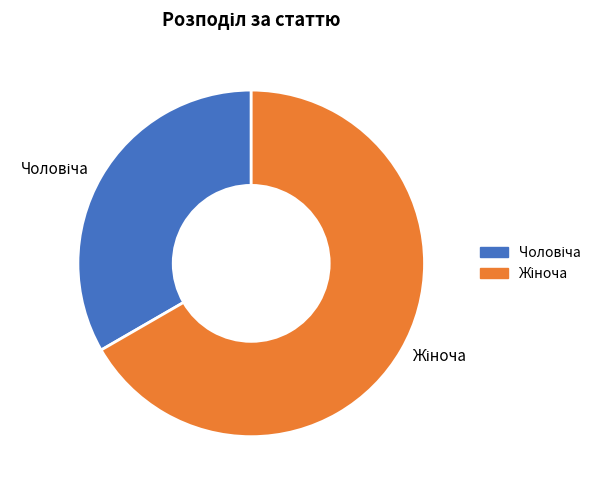

Does any single category account for the majority?

Yes